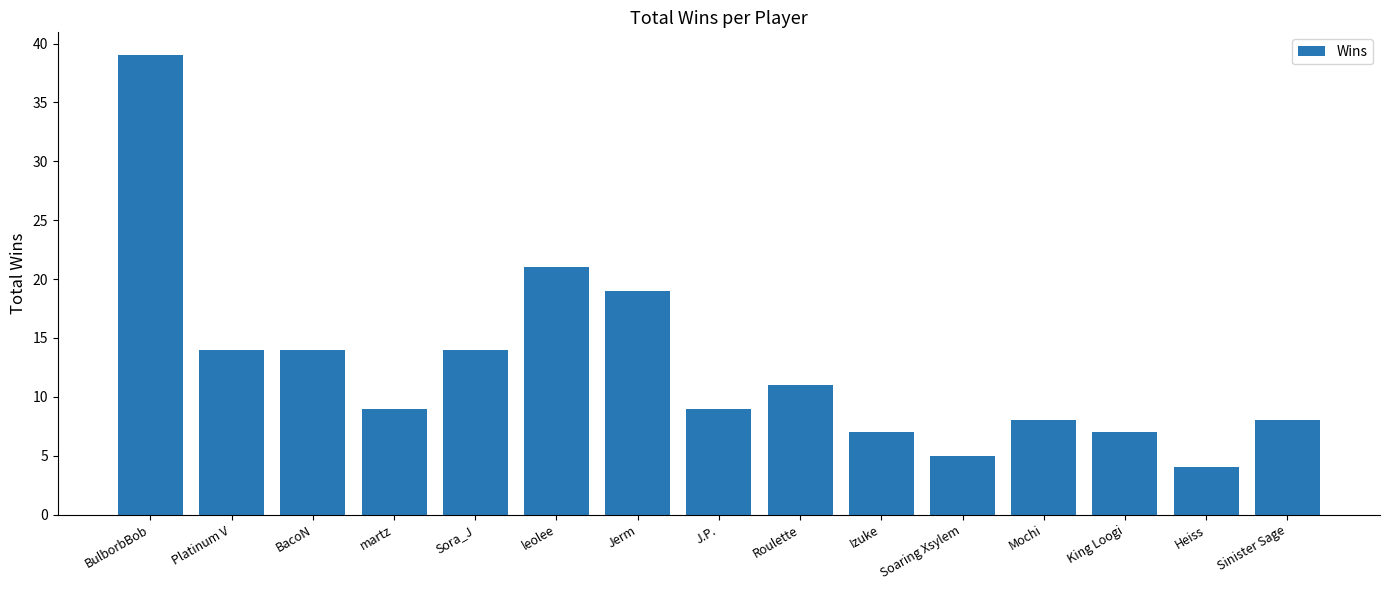

At which label is the value closest to 21?

leolee